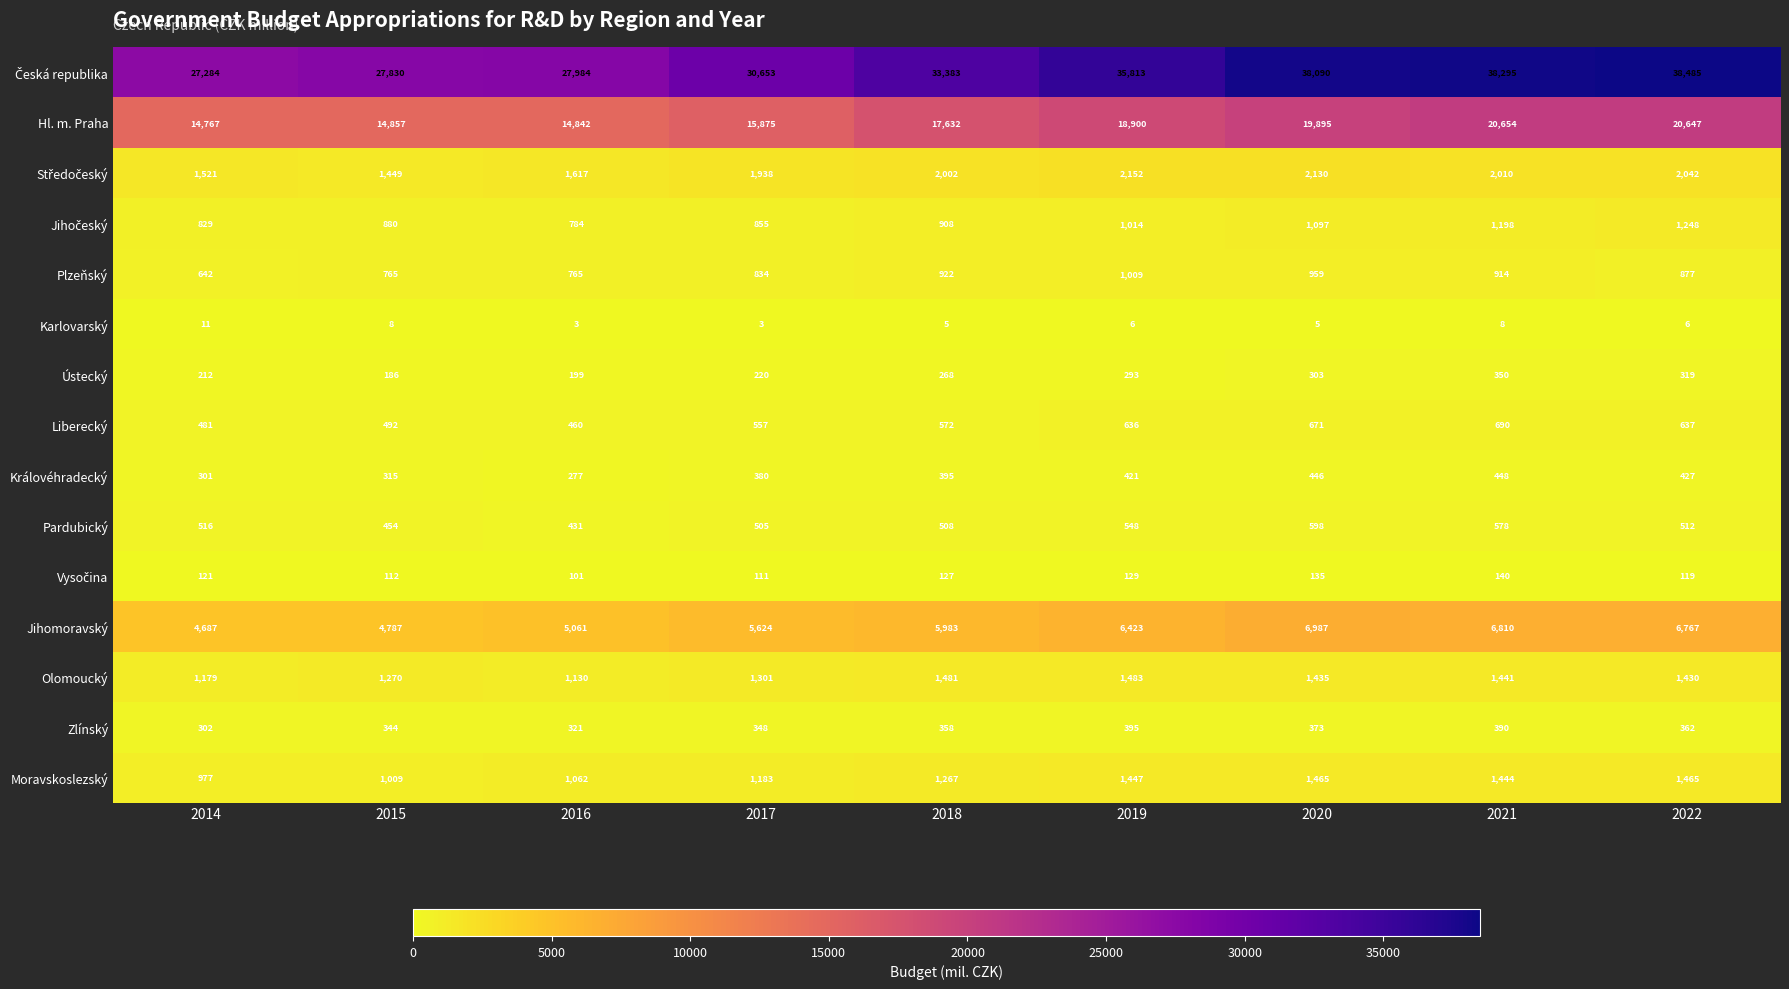

What is the spread (max minus min) of values at 2014?

27273